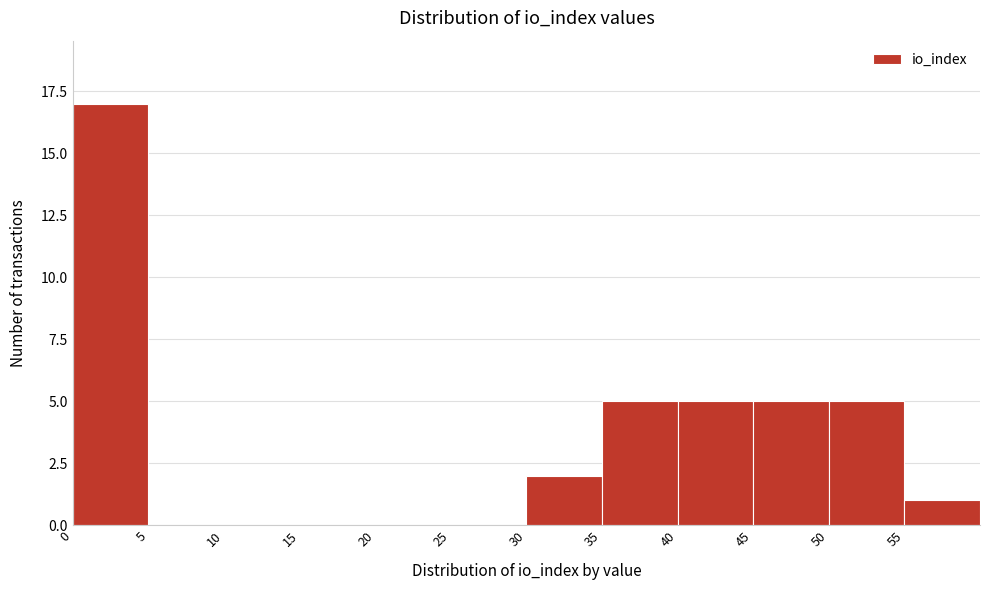

How tall is the bar that spans 50 to 55 on the x-axis? The values are not printed on the chart, so give them approximately, as read against the axis.

5